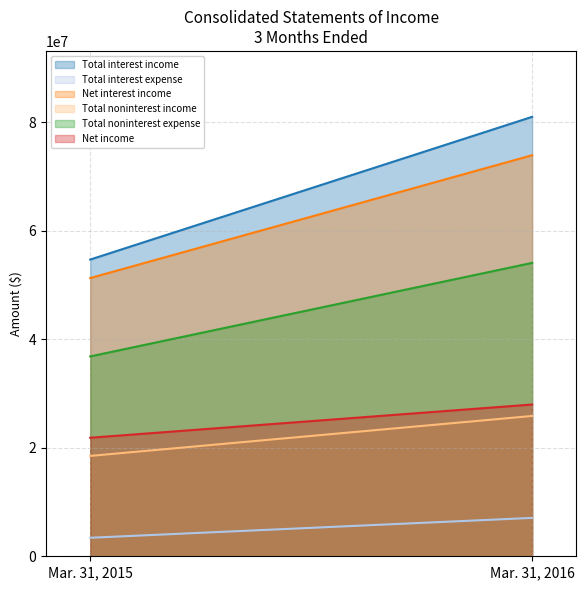

How many values in the Total noninterest expense series are below 54063696?

1